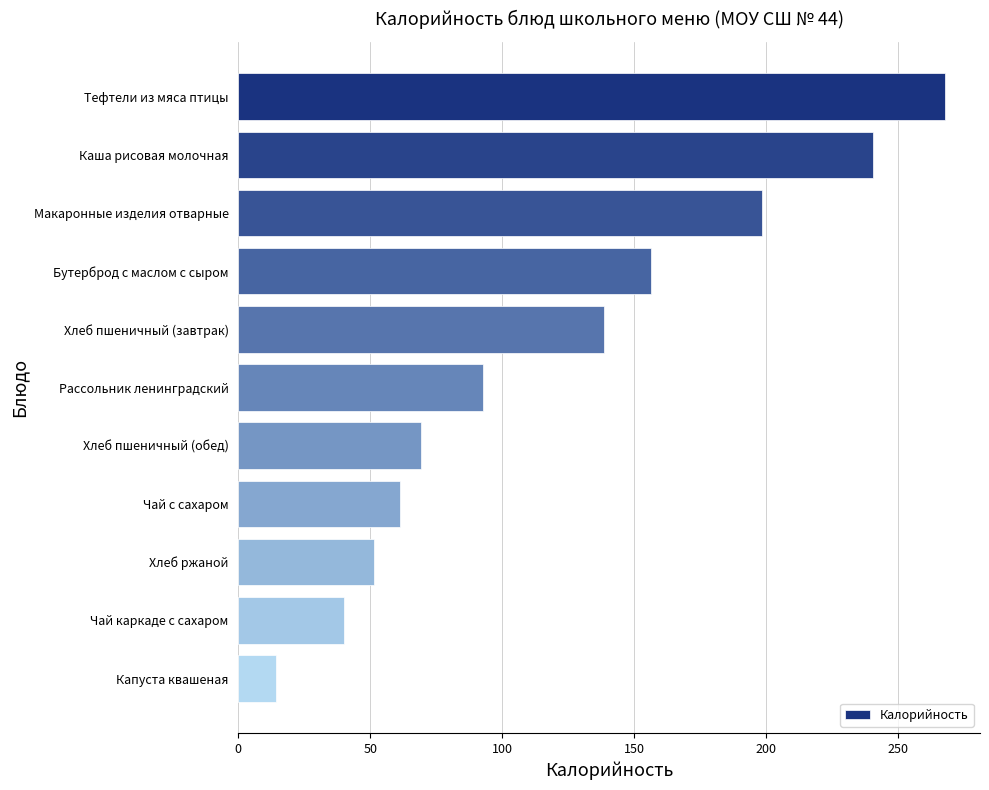

What is the change in value from Хлеб пшеничный (обед) to Чай с сахаром?

-7.9